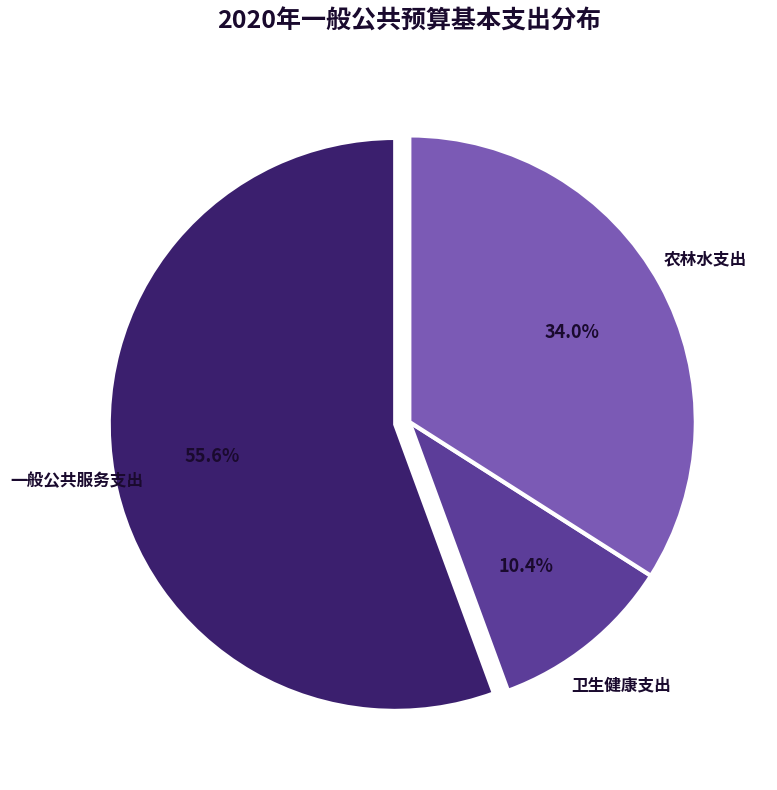

How many segments does this pie chart have?

3